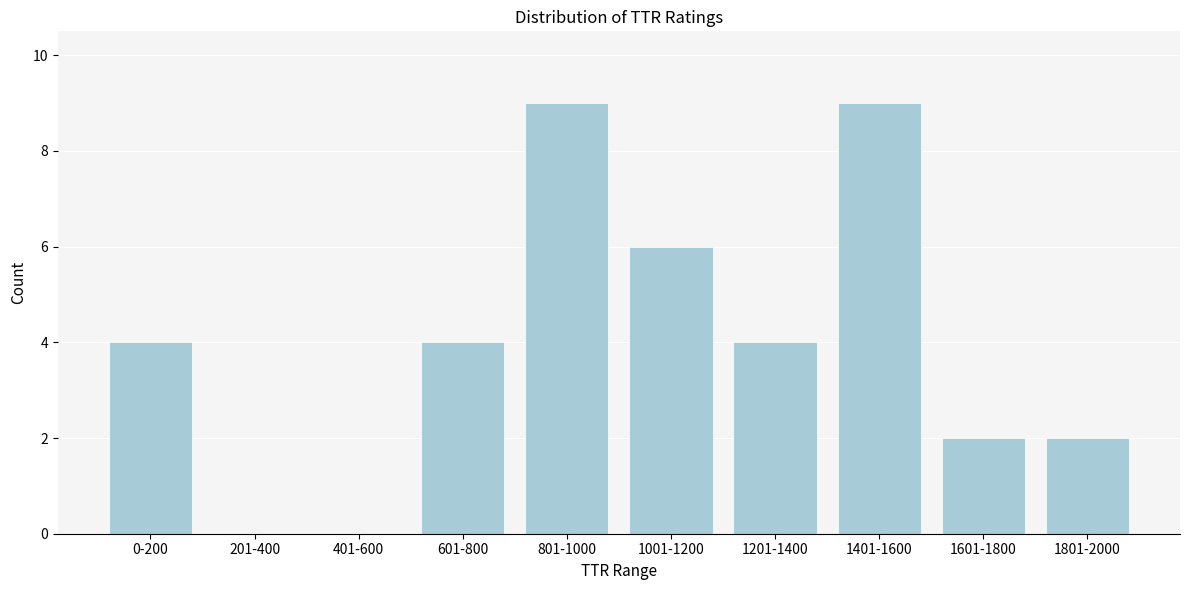

Reading right to left, list all the values displayed in this chart.

1801-2000=2	1601-1800=2	1401-1600=9	1201-1400=4	1001-1200=6	801-1000=9	601-800=4	401-600=0	201-400=0	0-200=4